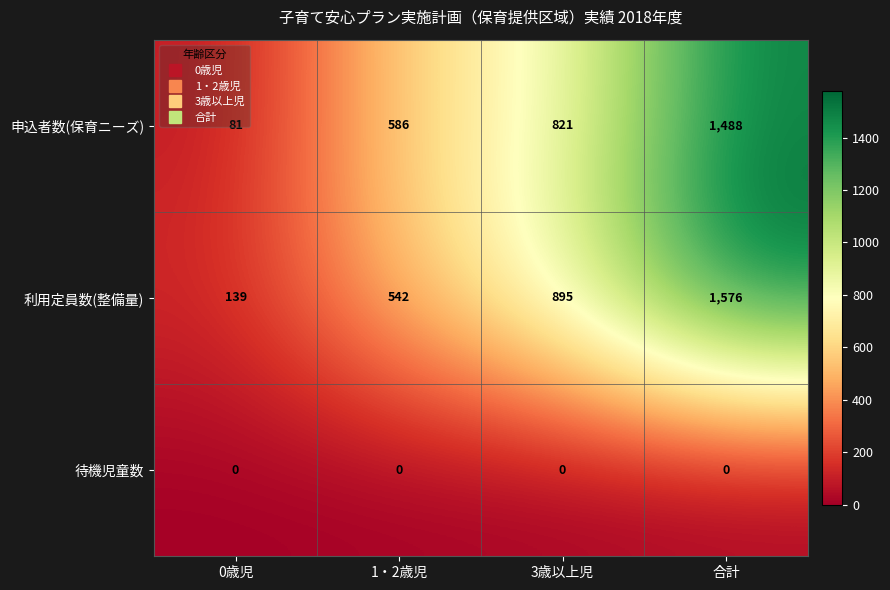

What is the total value across all series at 合計?

3064